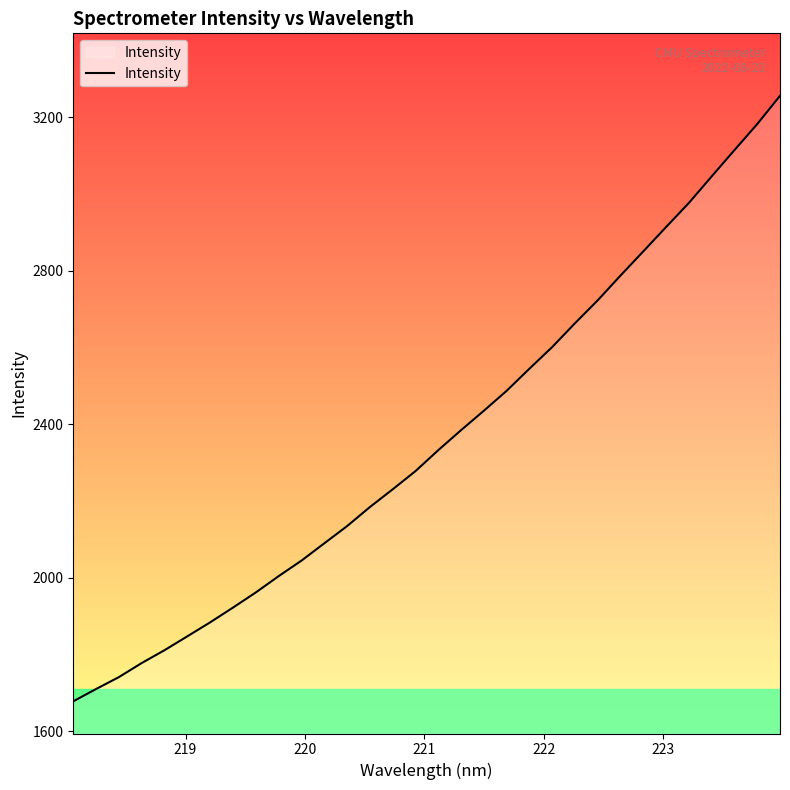

What is the minimum value shown in the chart?

1678.0